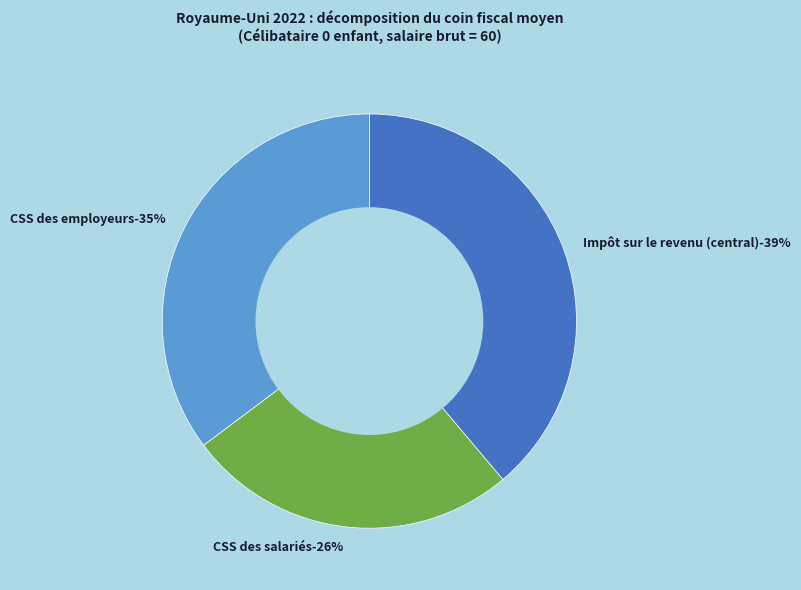

What is the change in value from CSS des employeurs to CSS des salariés?

-2.3